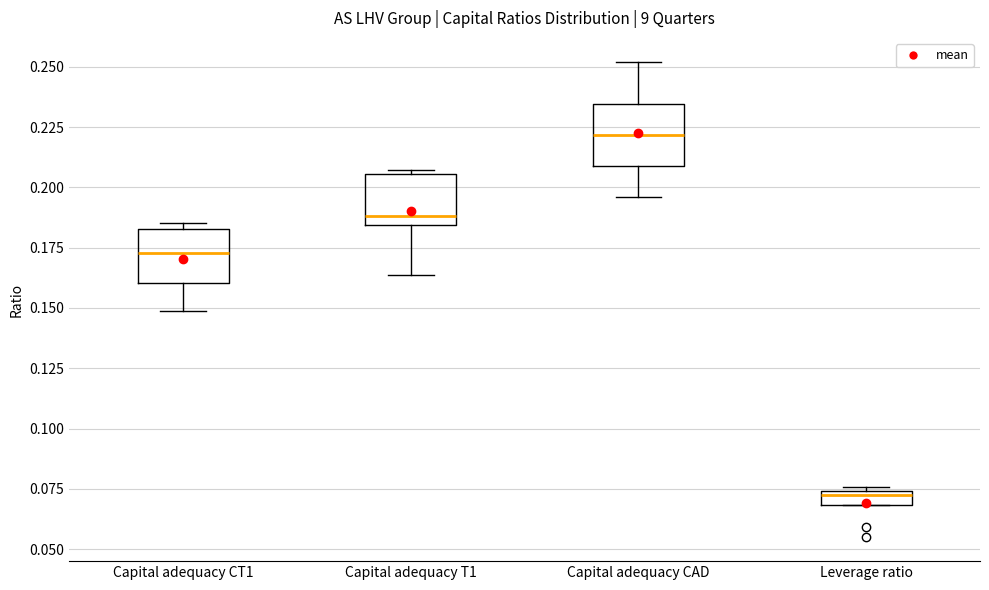

Which box's median line is the highest?

Capital adequacy CAD